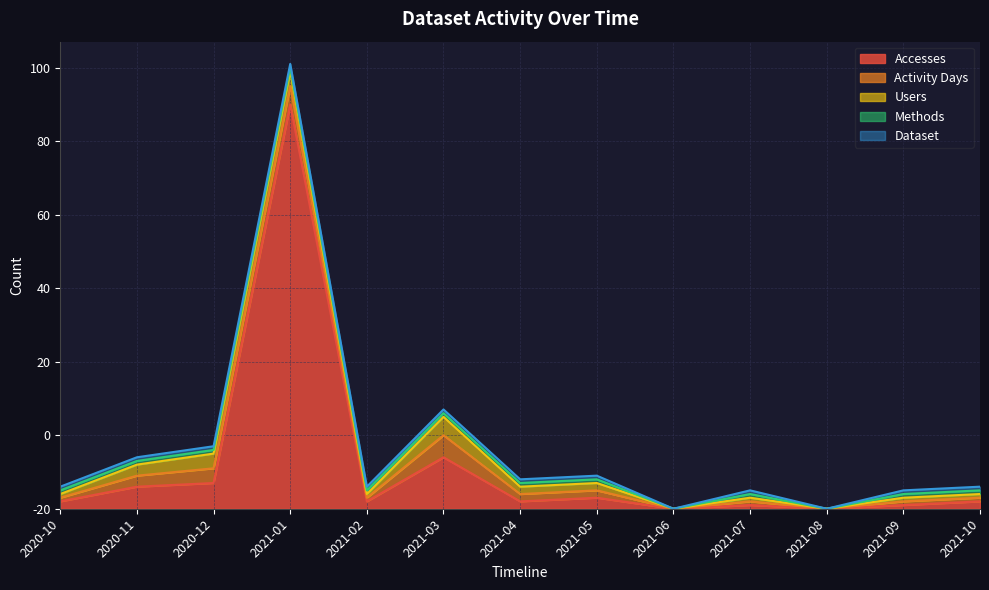

Where is the first local minimum for Users?

2021-02